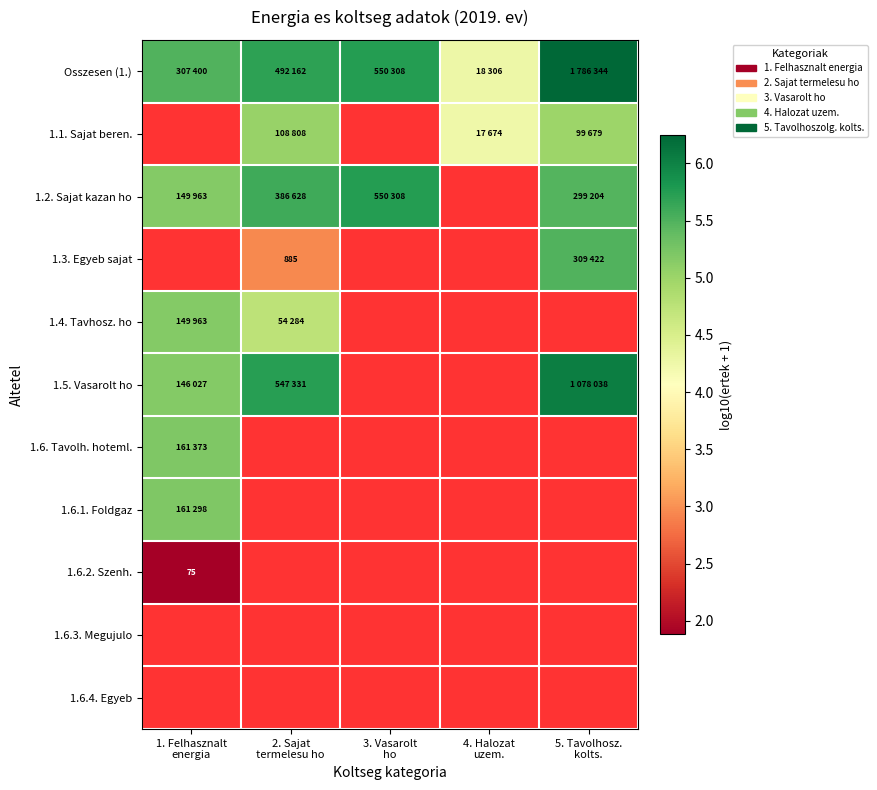

Is the value of 1.3. Egyeb sajat at 5. Tavolhosz. kolts. greater than the value of 1.5. Vasarolt ho at 1. Felhasznalt energia?

Yes